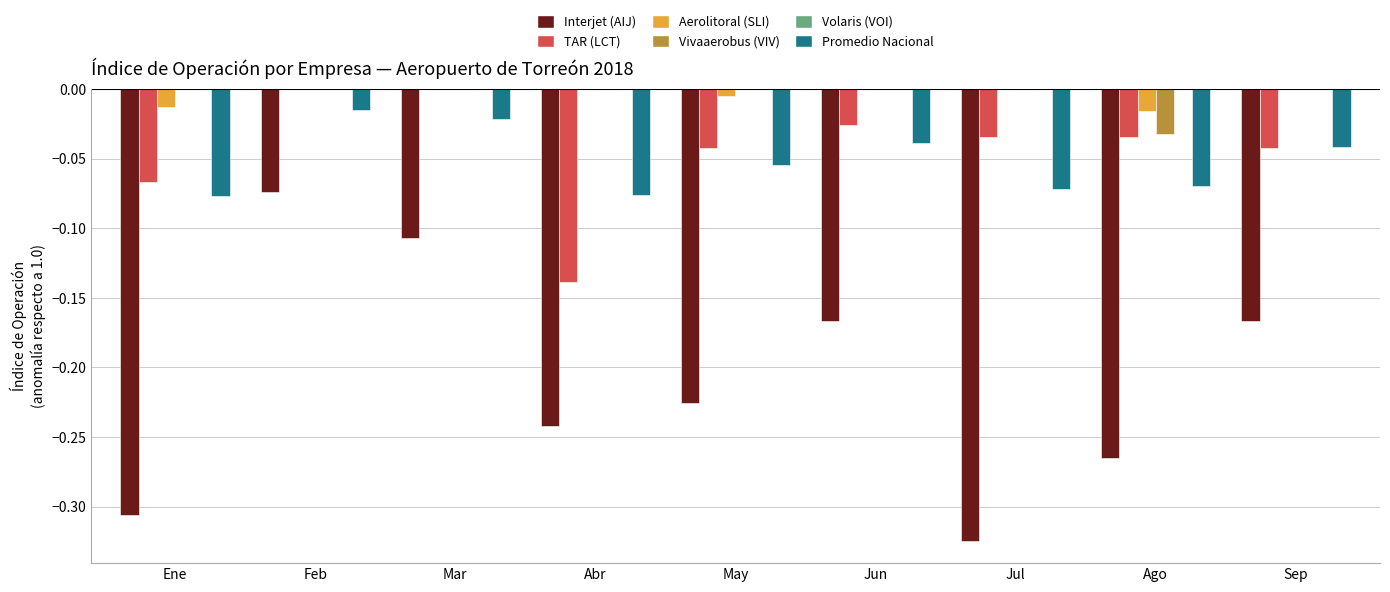

Does the chart contain stacked bars?

No